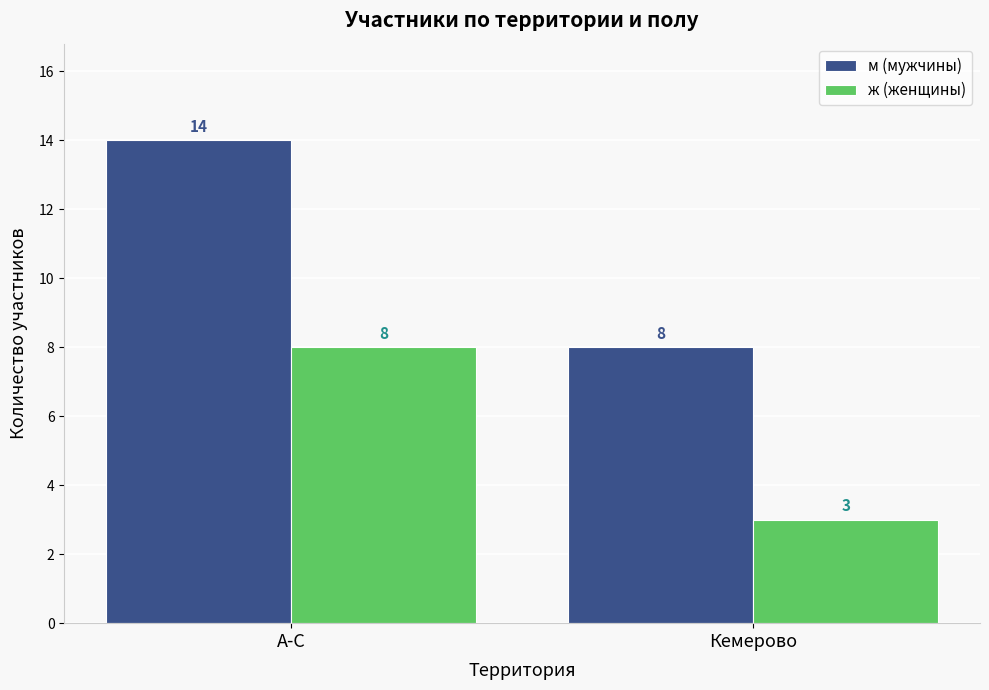

What is the label of the 1st bar from the left?

А-С